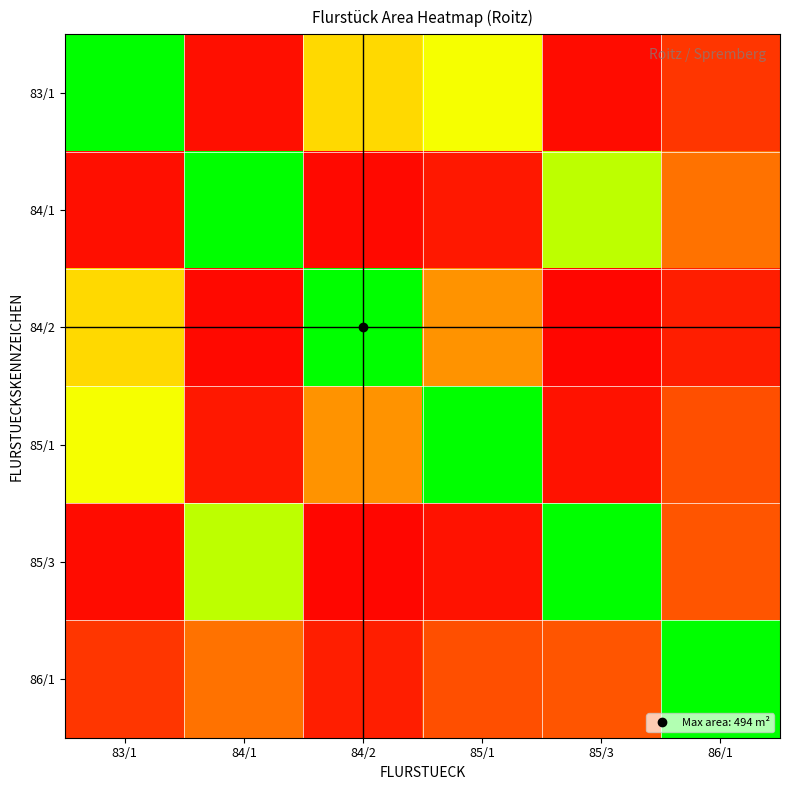

Reading right to left, transcribe all the data shown in this chart.

83/1: 86/1=0.1	85/3=0.0	85/1=0.7	84/2=0.6	84/1=0.0	83/1=1.0
84/1: 86/1=0.3	85/3=0.8	85/1=0.1	84/2=0.0	84/1=1.0	83/1=0.0
84/2: 86/1=0.1	85/3=0.0	85/1=0.4	84/2=1.0	84/1=0.0	83/1=0.6
85/1: 86/1=0.2	85/3=0.0	85/1=1.0	84/2=0.4	84/1=0.1	83/1=0.7
85/3: 86/1=0.2	85/3=1.0	85/1=0.0	84/2=0.0	84/1=0.8	83/1=0.0
86/1: 86/1=1.0	85/3=0.2	85/1=0.2	84/2=0.1	84/1=0.3	83/1=0.1